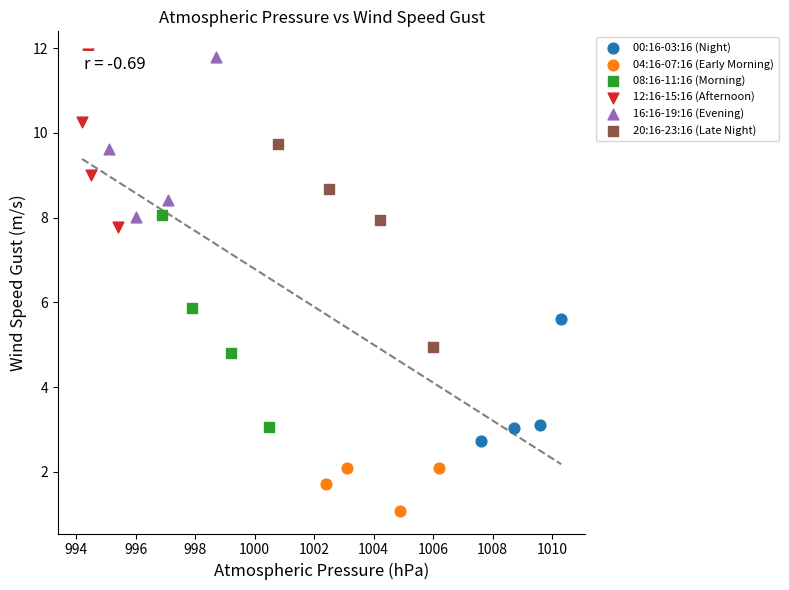

Which series contains the lowest Y value?

04:16-07:16 (Early Morning)